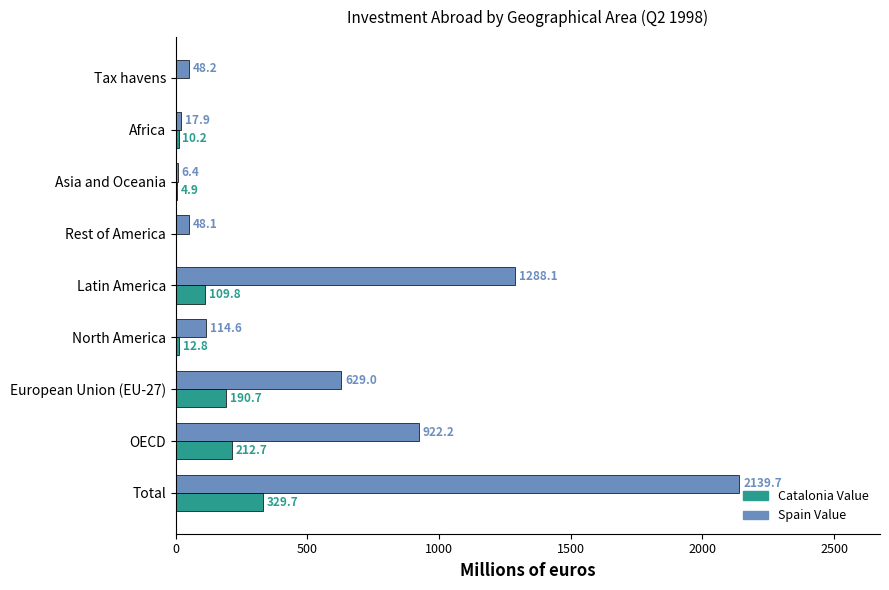

What is the greatest value displayed?

2139.7